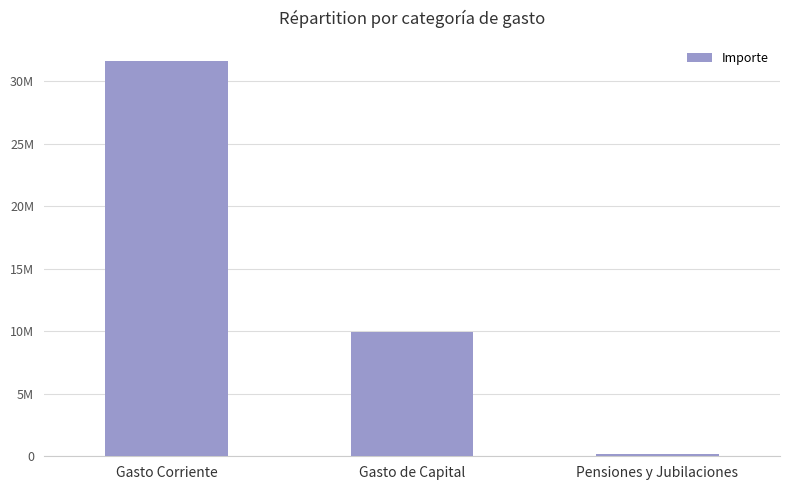

What is the difference between the values at Gasto Corriente and Pensiones y Jubilaciones?

31485643